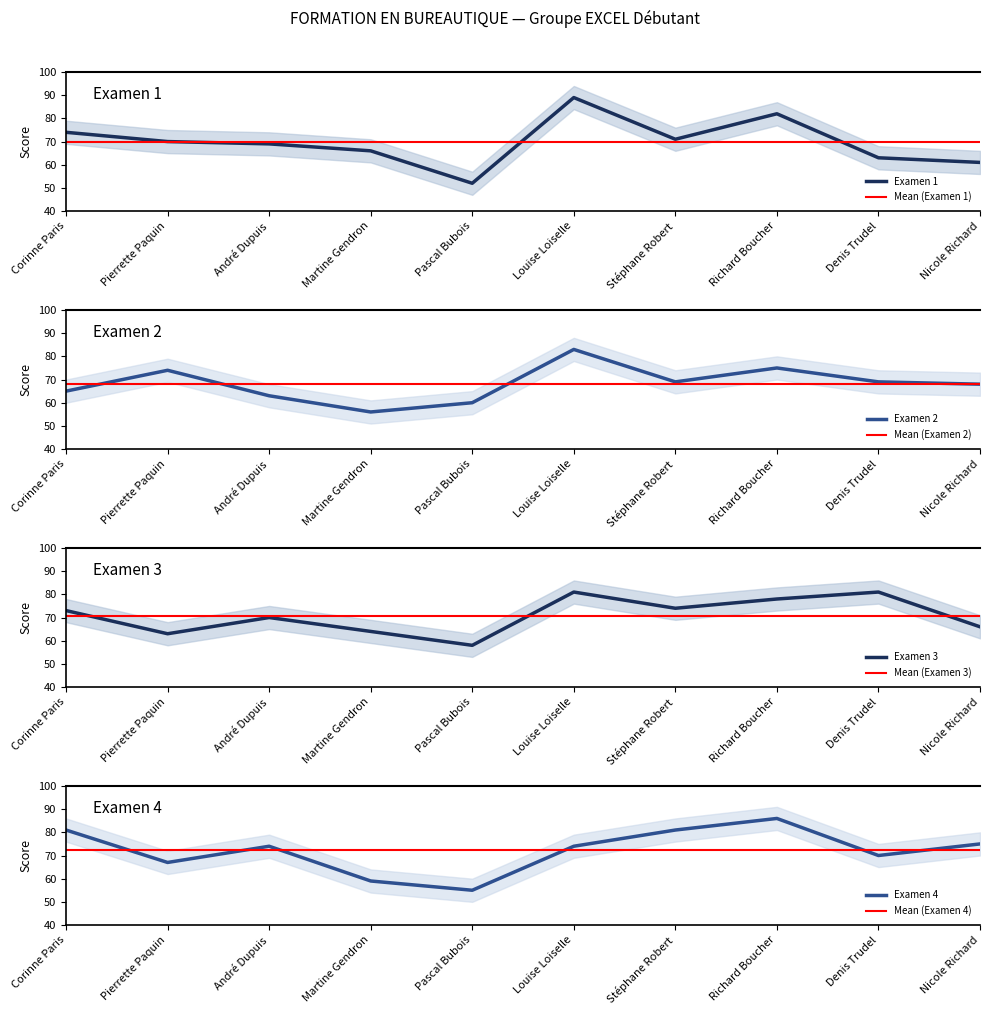

Which series has the largest total across all categories?

Examen 4